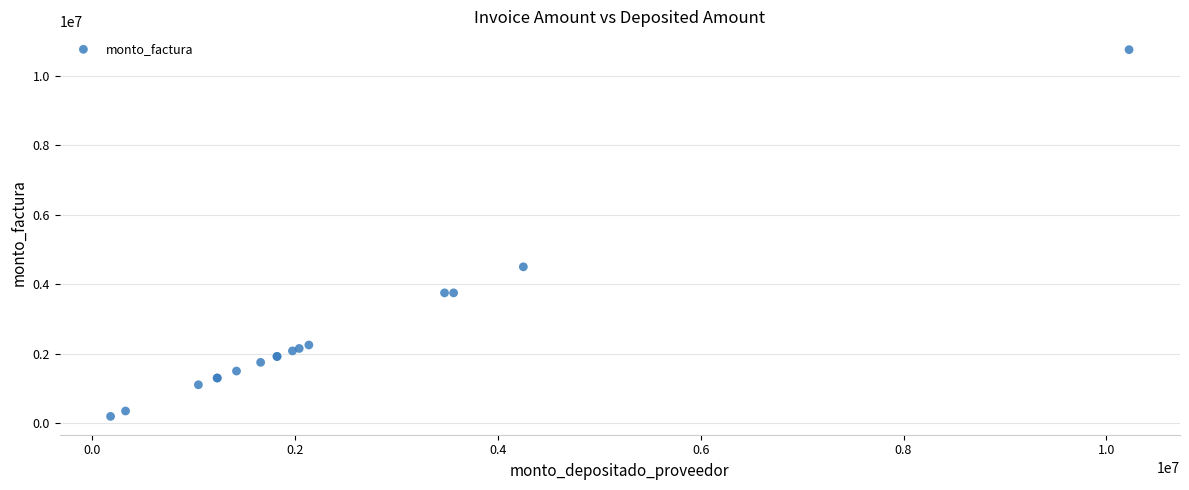

What Y value in the scatter plot is closest to 5472500?

4500000